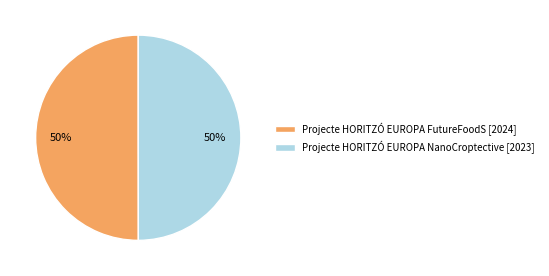

Is the sum of Projecte HORITZÓ EUROPA NanoCroptective [2023] and Projecte HORITZÓ EUROPA FutureFoodS [2024] greater than half?

Yes